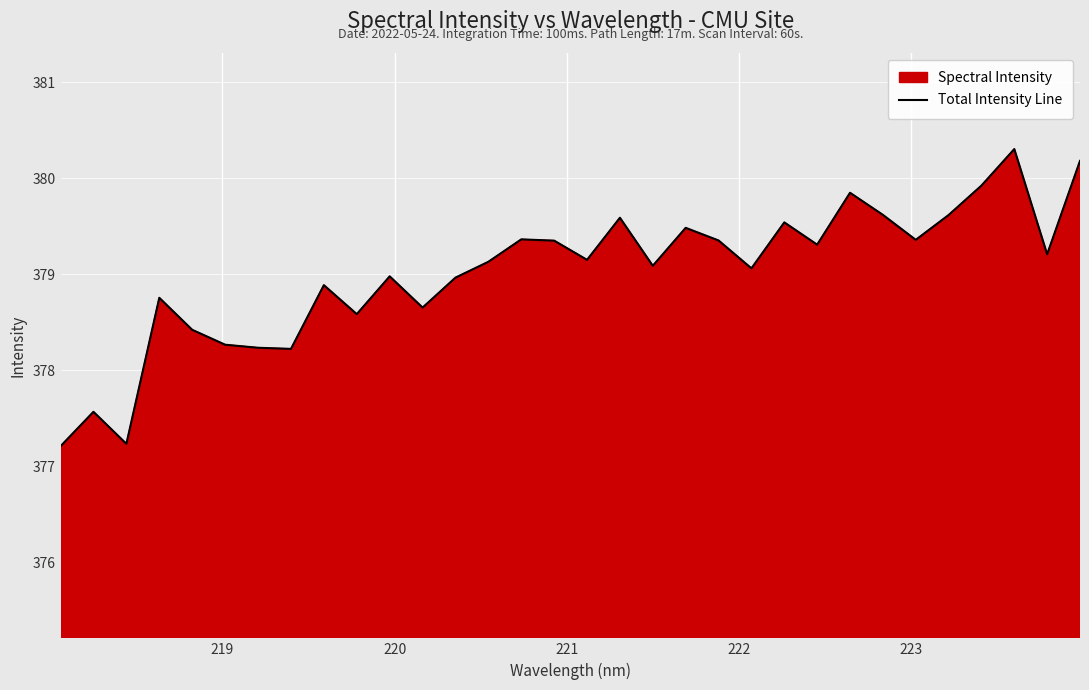

Reading right to left, extract all data points from this chart.

380.2	379.2	380.3	379.9	379.6	379.4	379.6	379.8	379.3	379.5	379.1	379.4	379.5	379.1	379.6	379.1	379.4	379.4	379.1	379.0	378.7	379.0	378.6	378.9	378.2	378.2	378.3	378.4	378.8	377.2	377.6	377.2